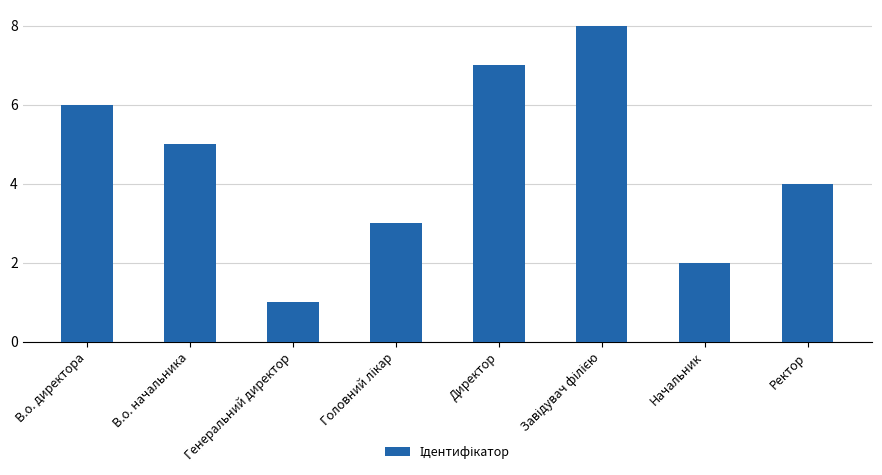

What is the maximum value shown in the chart?

8